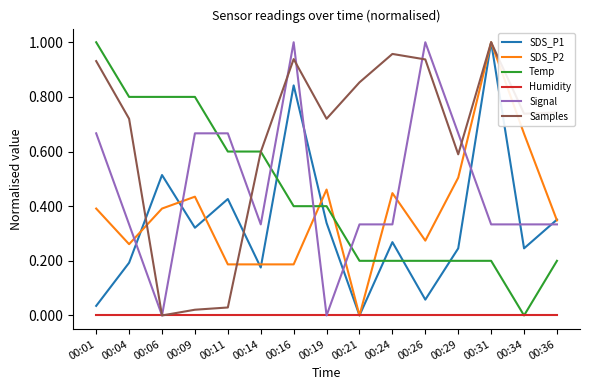

After their last crossing, which series has the higher values: SDS_P2 or Samples?

Samples